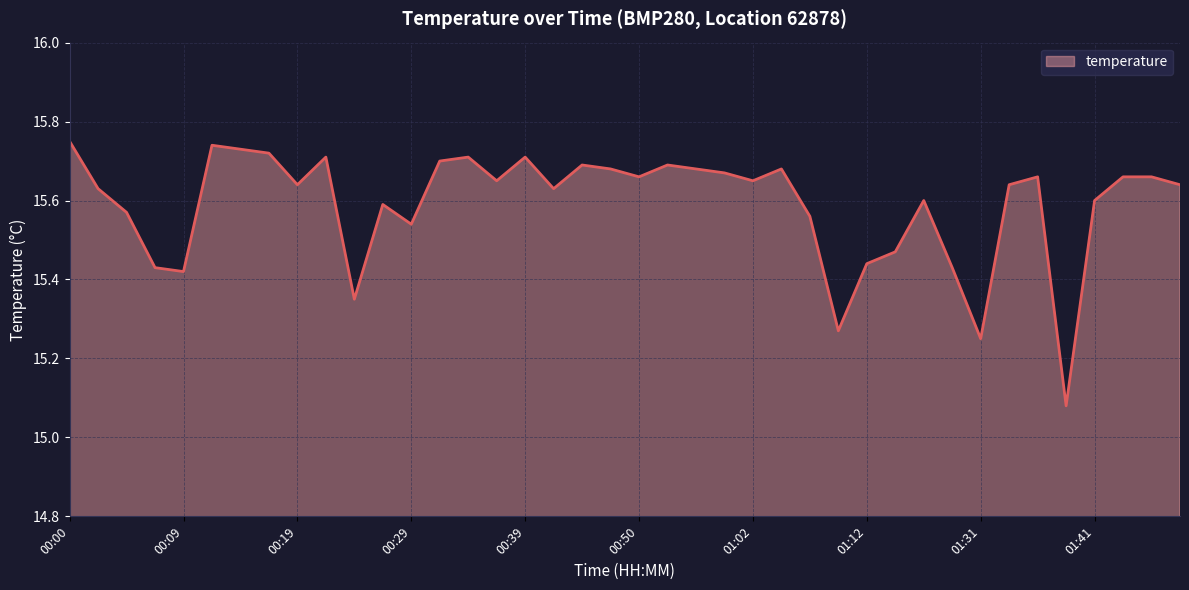

Reading left to right, list all the values displayed in this chart.

00:00=15.8	00:02=15.6	00:04=15.6	00:07=15.4	00:09=15.4	00:12=15.7	00:14=15.7	00:17=15.7	00:19=15.6	00:21=15.7	00:24=15.3	00:26=15.6	00:29=15.5	00:32=15.7	00:34=15.7	00:37=15.7	00:39=15.7	00:42=15.6	00:44=15.7	00:47=15.7	00:50=15.7	00:55=15.7	00:57=15.7	01:00=15.7	01:02=15.7	01:05=15.7	01:07=15.6	01:09=15.3	01:12=15.4	01:14=15.5	01:17=15.6	01:28=15.4	01:31=15.2	01:34=15.6	01:36=15.7	01:39=15.1	01:41=15.6	01:44=15.7	01:46=15.7	01:54=15.6